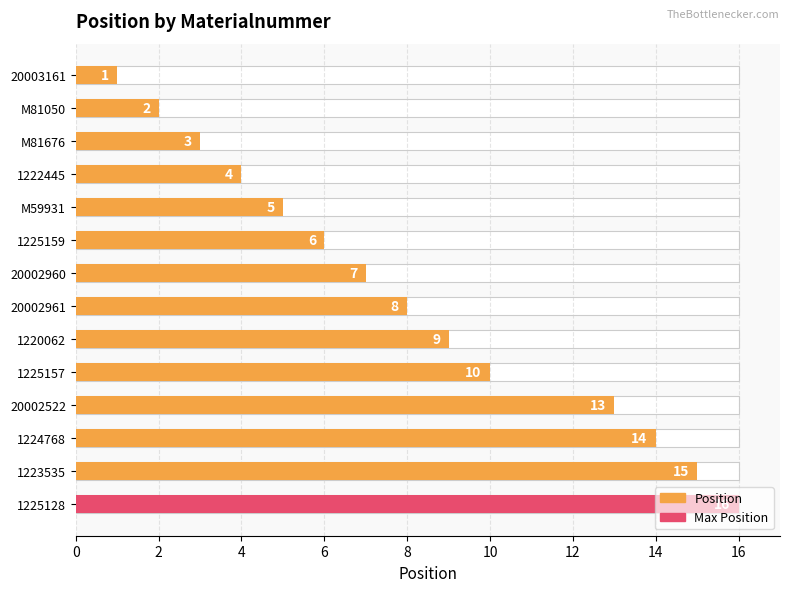

What is the smallest value displayed?

1